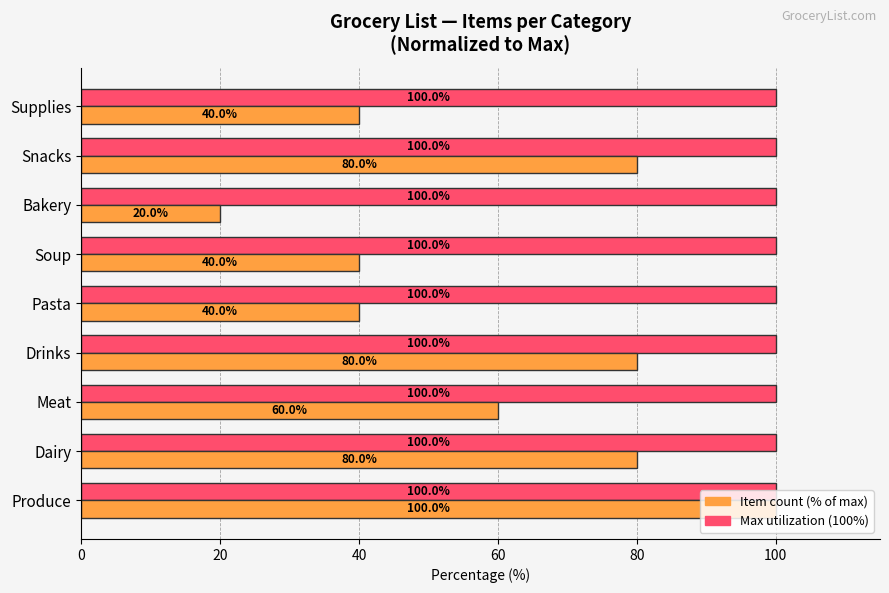

What is the spread (max minus min) of values at Bakery?

80